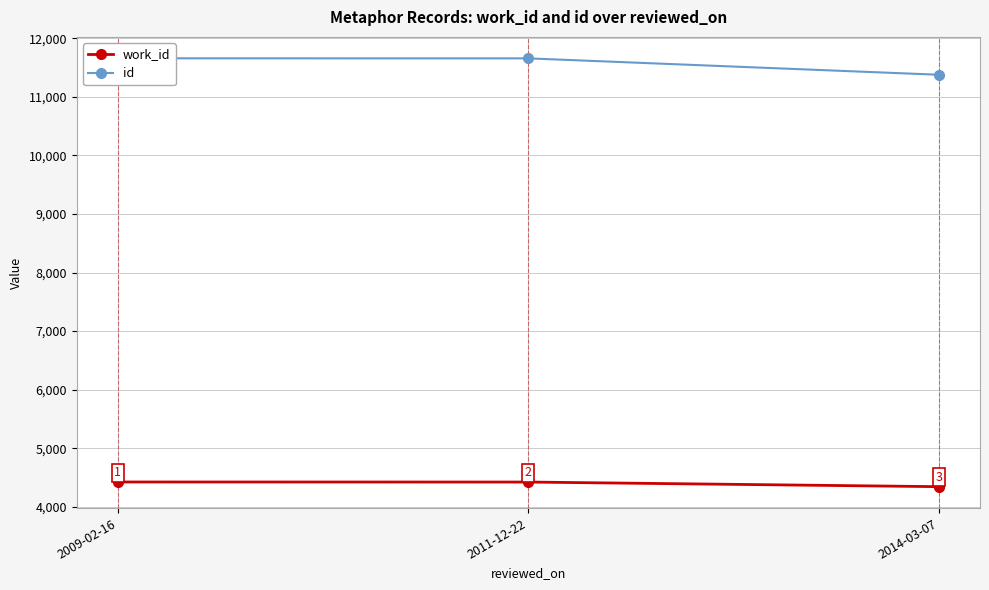

Read the work_id value at 2009-02-16, to the nearest 10.

4420